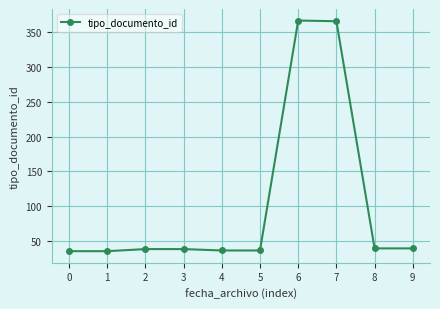

The value at 8 is 39. True or false?

True